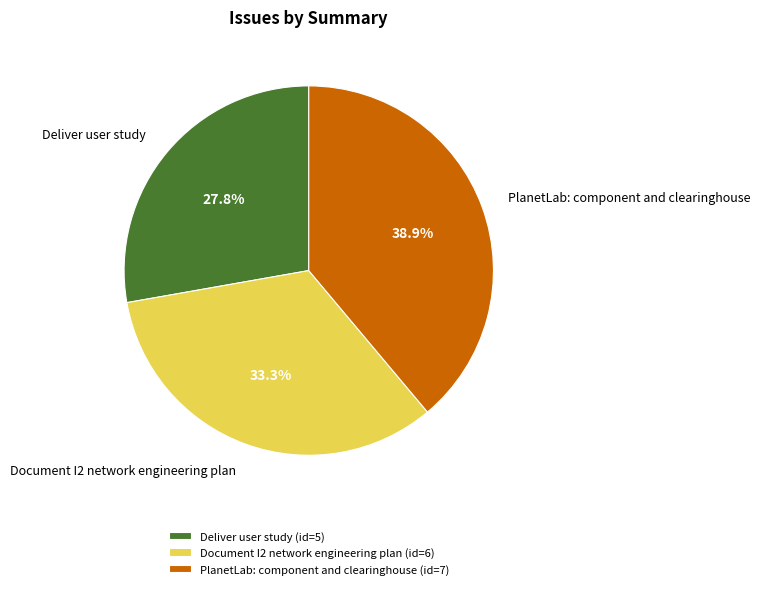

To the nearest percent, what is the combined percentage of PlanetLab: component and clearinghouse and Document I2 network engineering plan?

72%